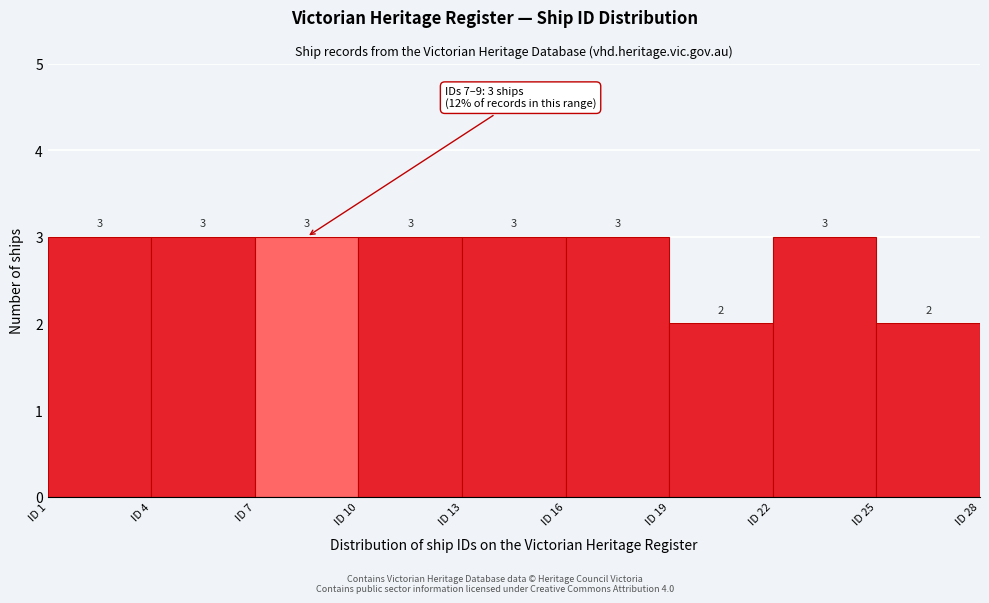

What is the height of the bar covering 16 to 19 on the x-axis?

3